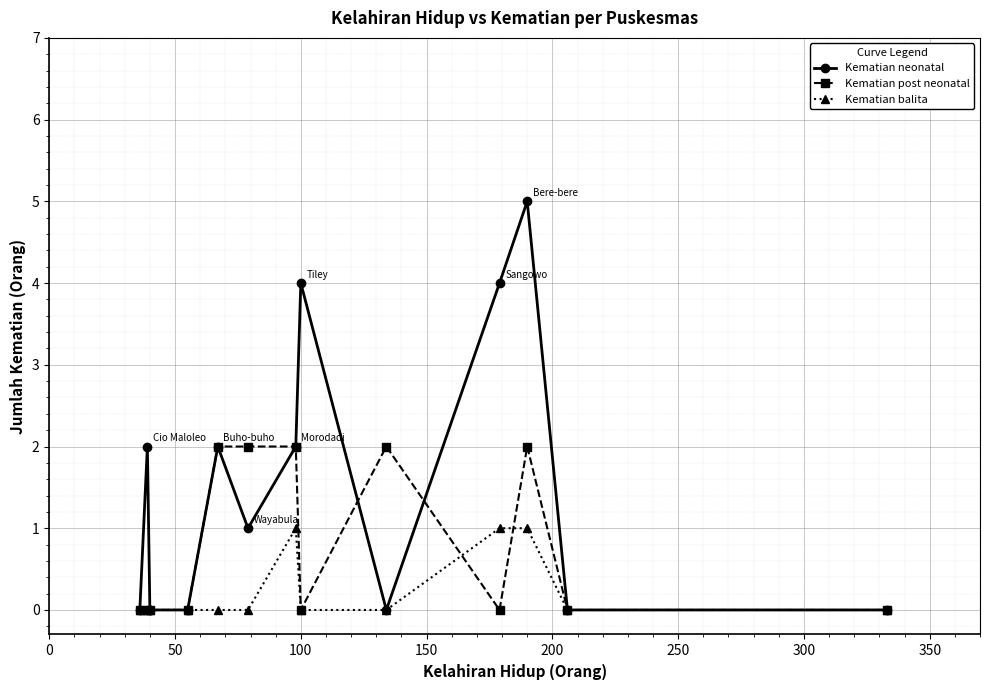

Which series has the largest range (max minus min)?

Kematian neonatal